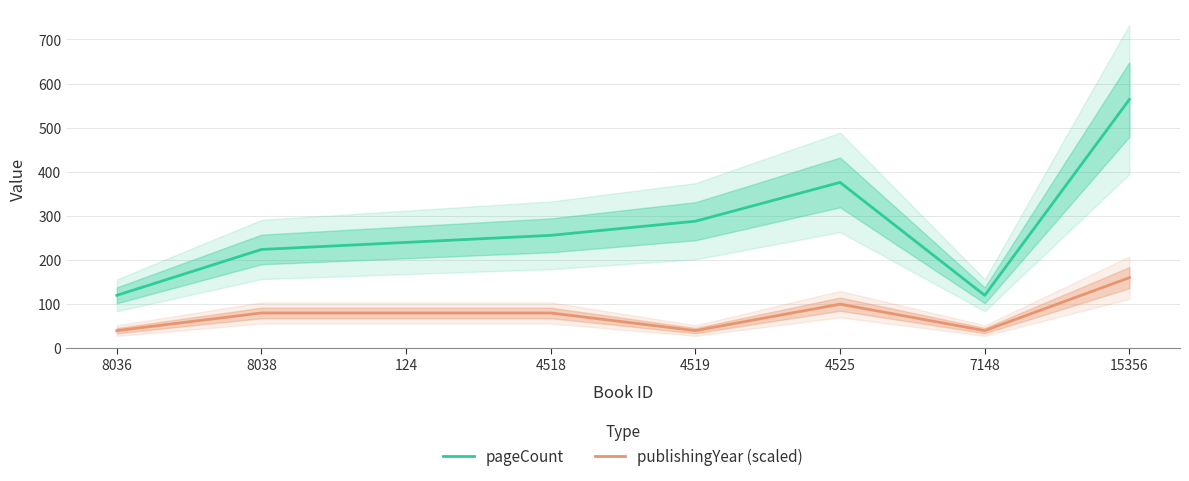

How many series are shown in this chart?

2